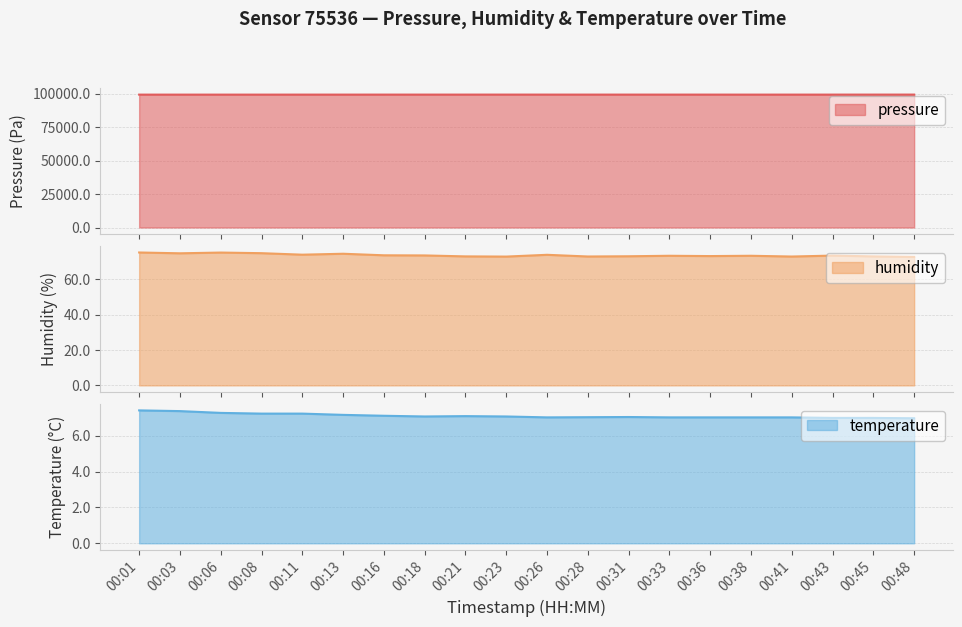

The value of pressure at 00:11 is 99445.2. True or false?

True